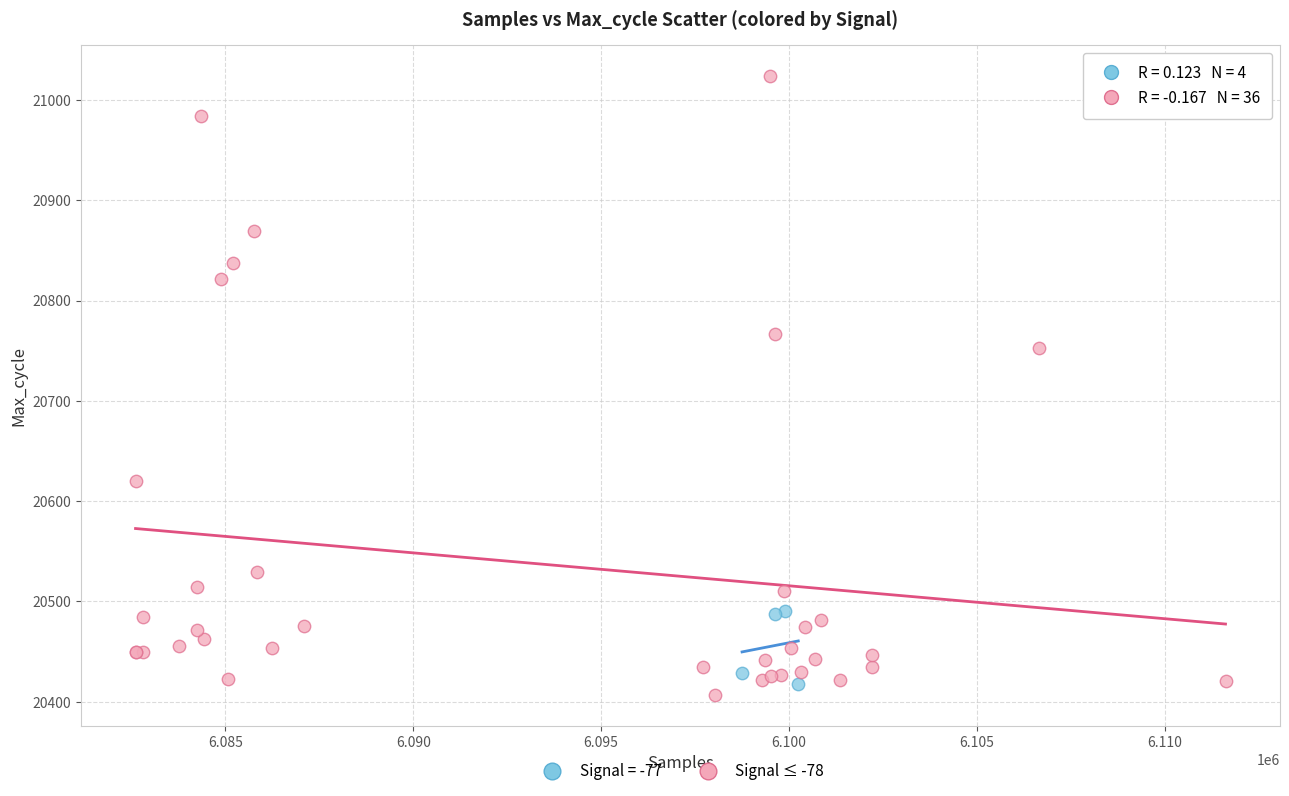

Which series reaches the maximum Y coordinate?

Signal ≤ -78